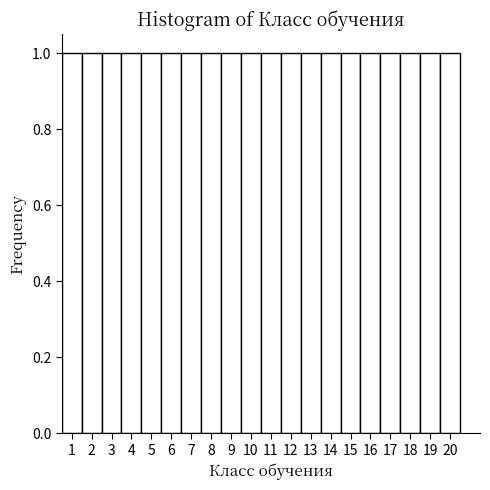

Reading left to right, list every bar in this chart as the range it spans on the x-axis followed by its height. The values are not printed on the chart, so give them approximately, as read against the axis.

0.5 to 1.5: 1
1.5 to 2.5: 1
2.5 to 3.5: 1
3.5 to 4.5: 1
4.5 to 5.5: 1
5.5 to 6.5: 1
6.5 to 7.5: 1
7.5 to 8.5: 1
8.5 to 9.5: 1
9.5 to 10.5: 1
10.5 to 11.5: 1
11.5 to 12.5: 1
12.5 to 13.5: 1
13.5 to 14.5: 1
14.5 to 15.5: 1
15.5 to 16.5: 1
16.5 to 17.5: 1
17.5 to 18.5: 1
18.5 to 19.5: 1
19.5 to 20.5: 1